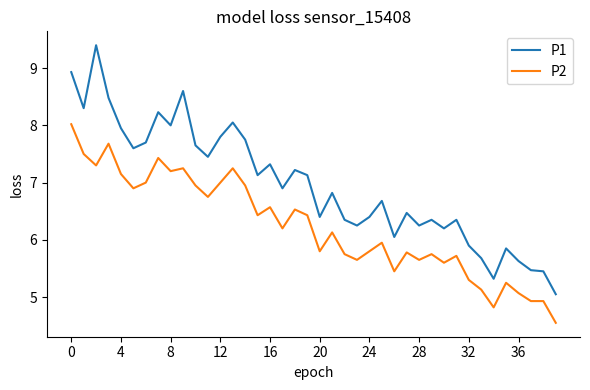

At how many categories does at least one series exceed 7?

19